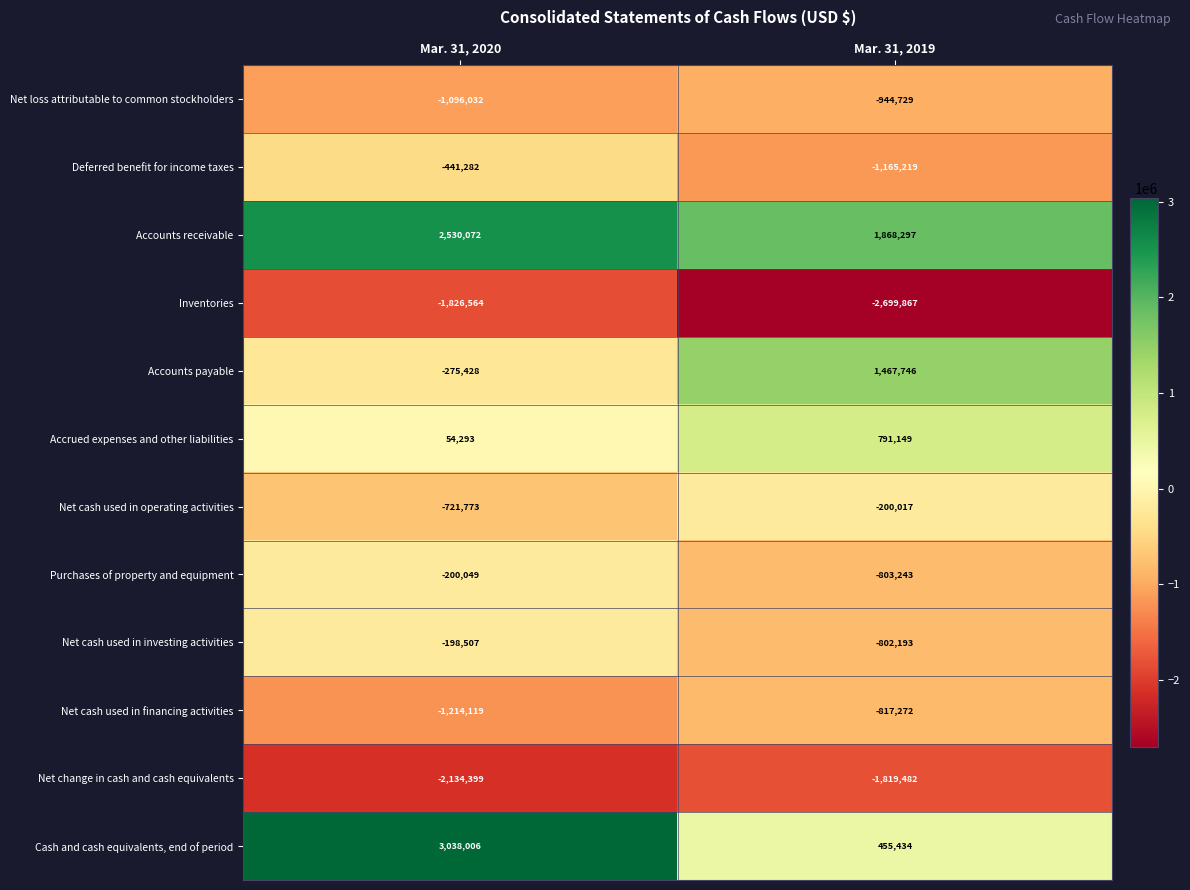

Rank the series by their maximum value, from lowest to highest.

Inventories, Net change in cash and cash equivalents, Net loss attributable to common stockholders, Net cash used in financing activities, Deferred benefit for income taxes, Purchases of property and equipment, Net cash used in operating activities, Net cash used in investing activities, Accrued expenses and other liabilities, Accounts payable, Accounts receivable, Cash and cash equivalents, end of period